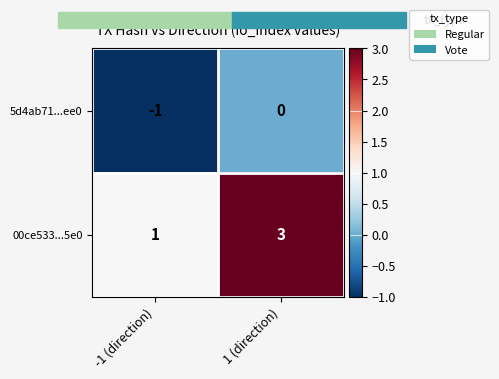

Is it true that 00ce533...5e0 equals 3 at 1 (direction)?

True